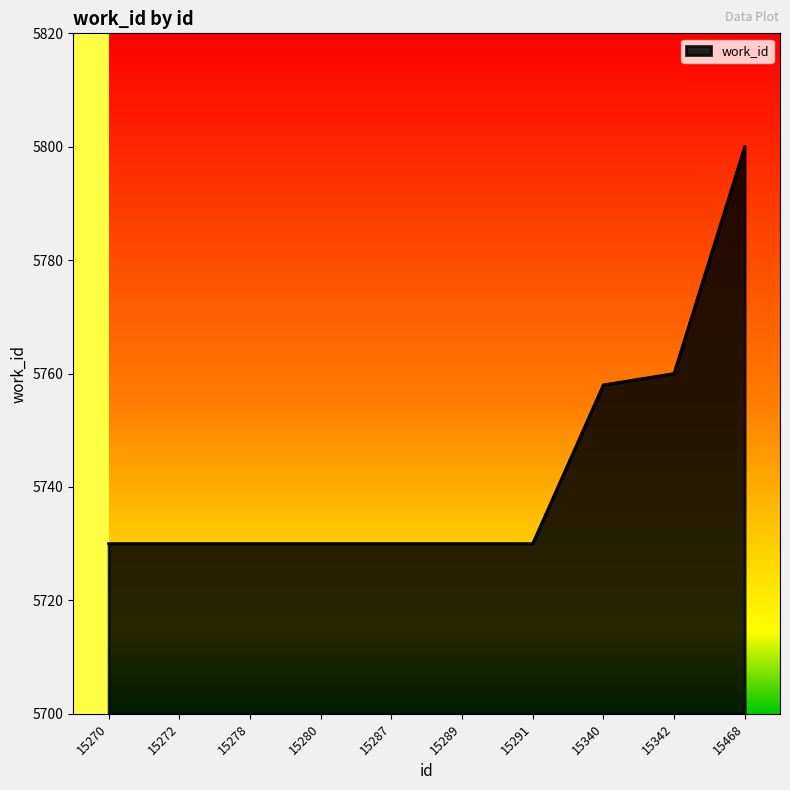

At which label is the value closest to 5765?

15342